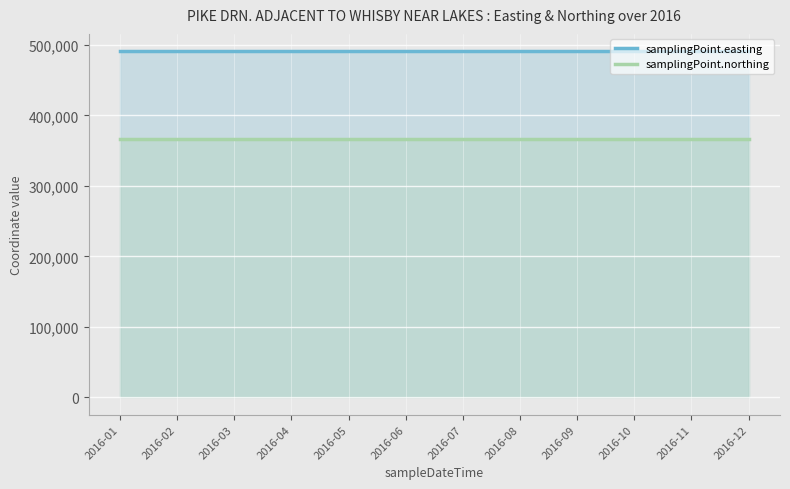

The samplingPoint.northing series shows 366500 at 2016-11. True or false?

True